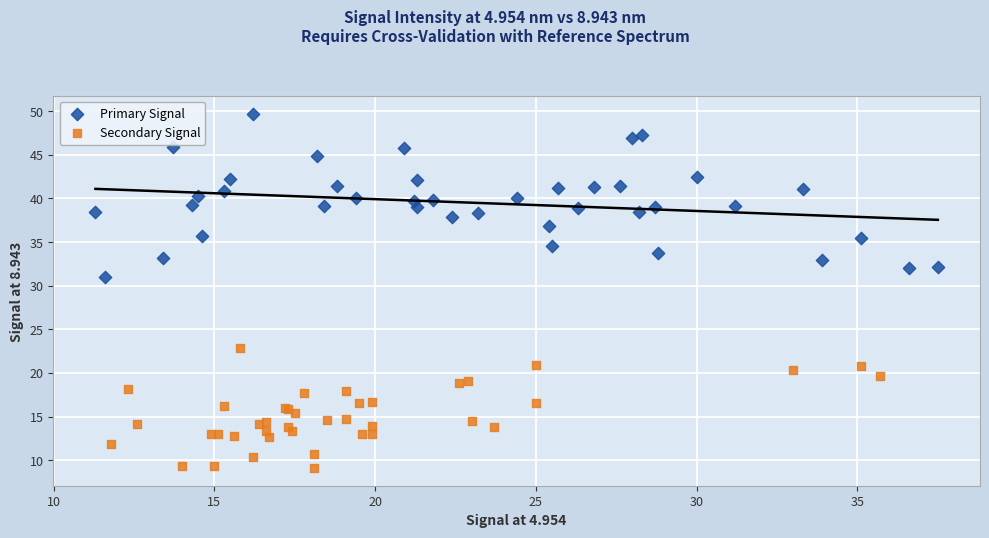

What are all the series names shown in the legend?

Primary Signal, Secondary Signal